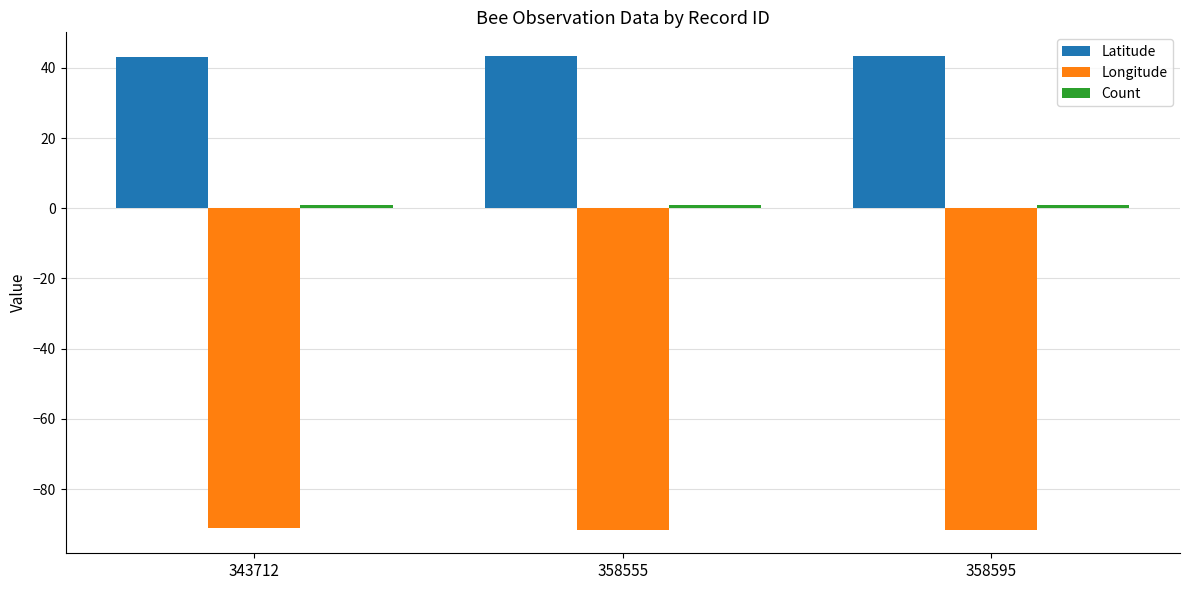

What is the value of the Longitude bar at the 1st from the left?

-91.2